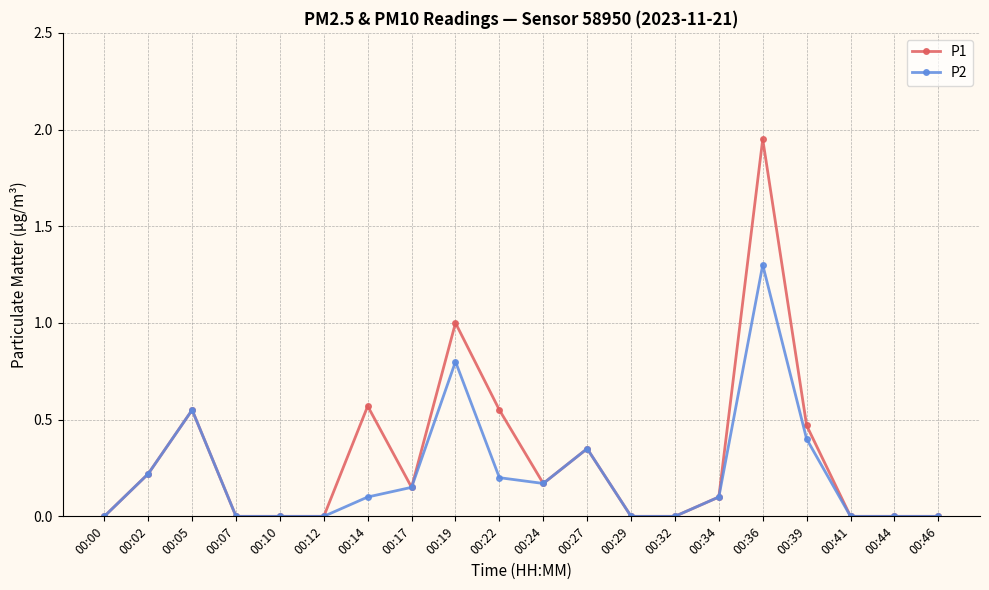

True or false: P2 has more than 0 points higher than both neighbors.

True